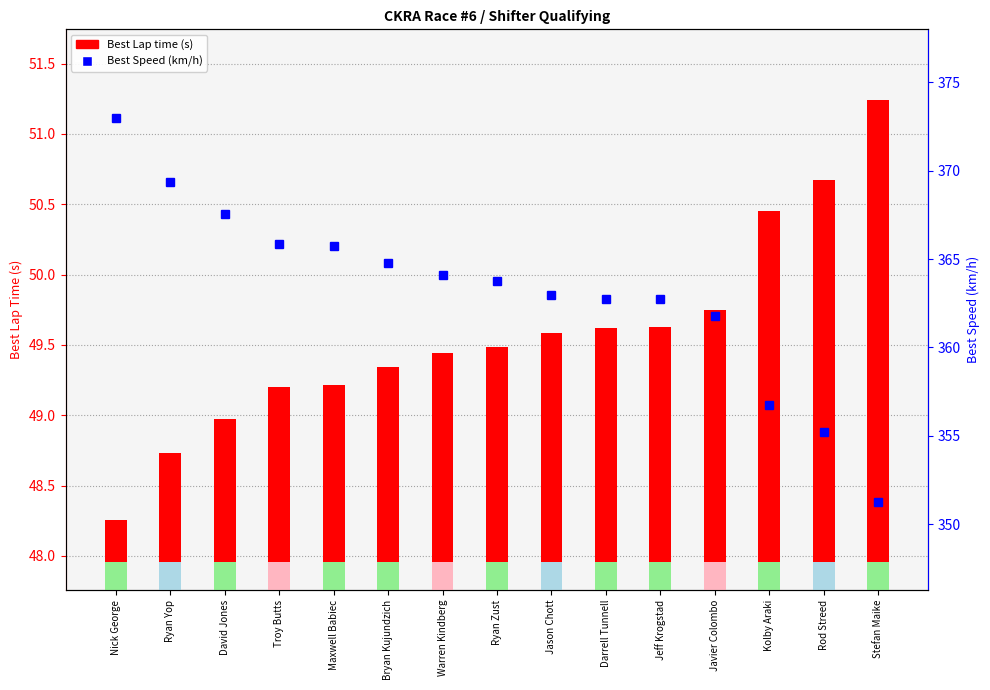

At which label does Best Lap time first exceed 49?

Troy Butts